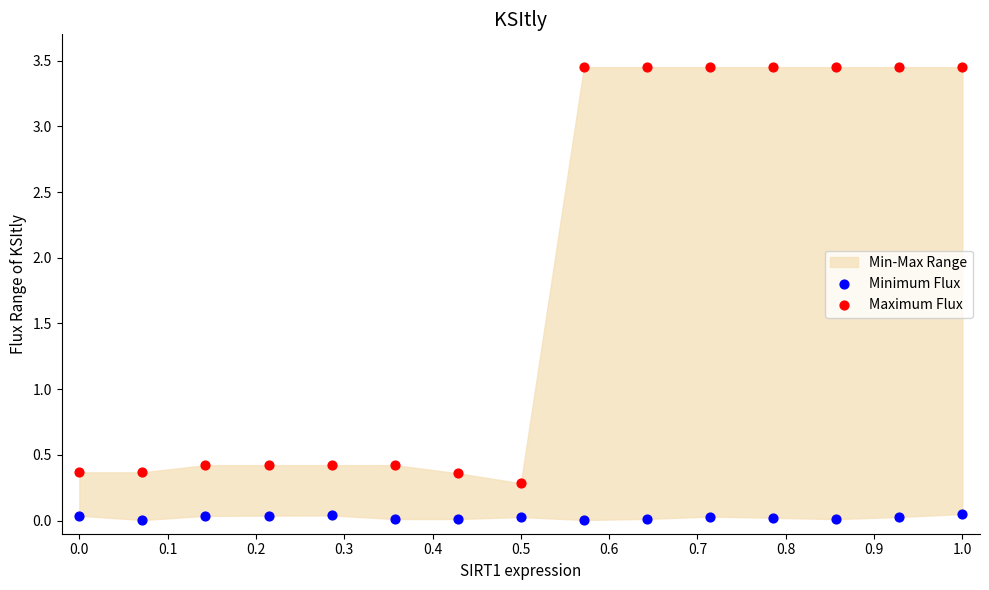

Which series contains the highest Y value?

Maximum Flux